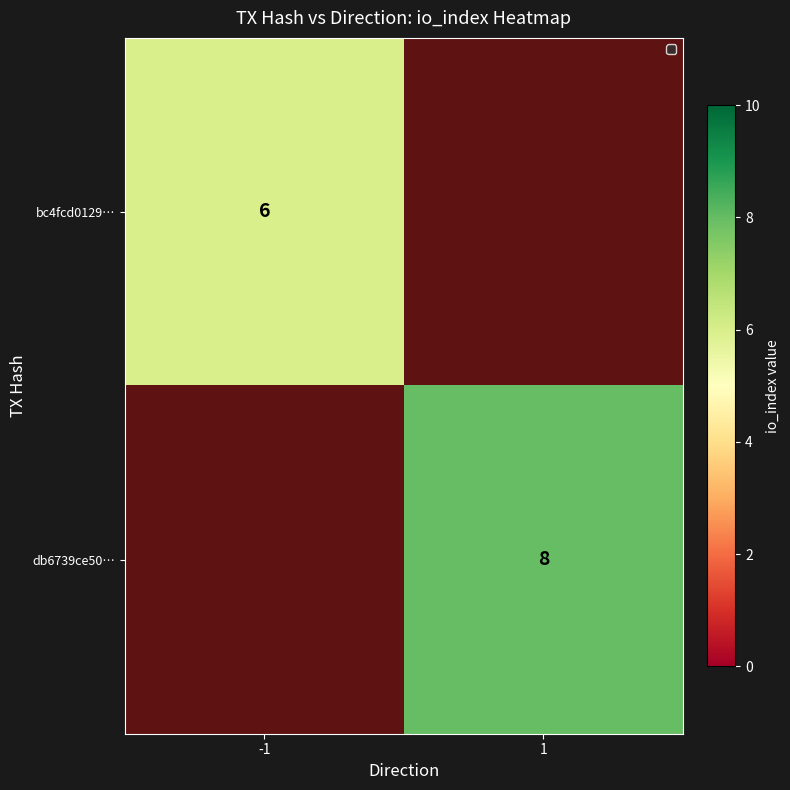

The value of db6739ce50… at 1 is 8. True or false?

True